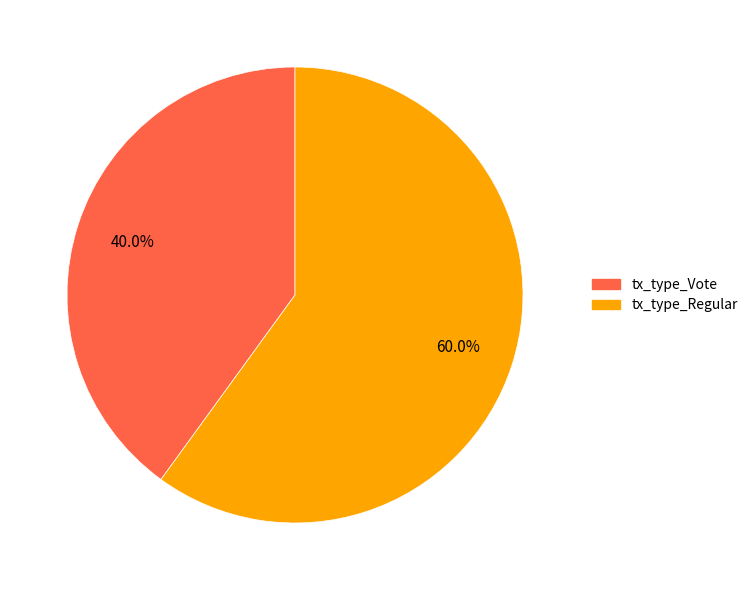

Which category has the smallest portion of the pie?

tx_type_Vote